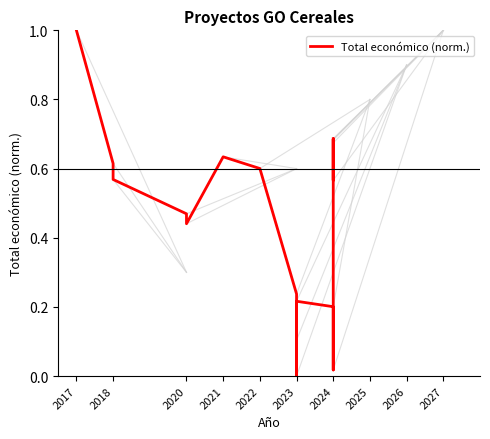

How many data points does each series have?

19